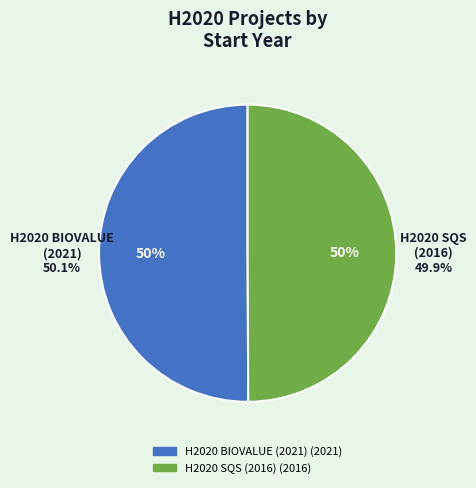

Count the number of slices in the pie.

2